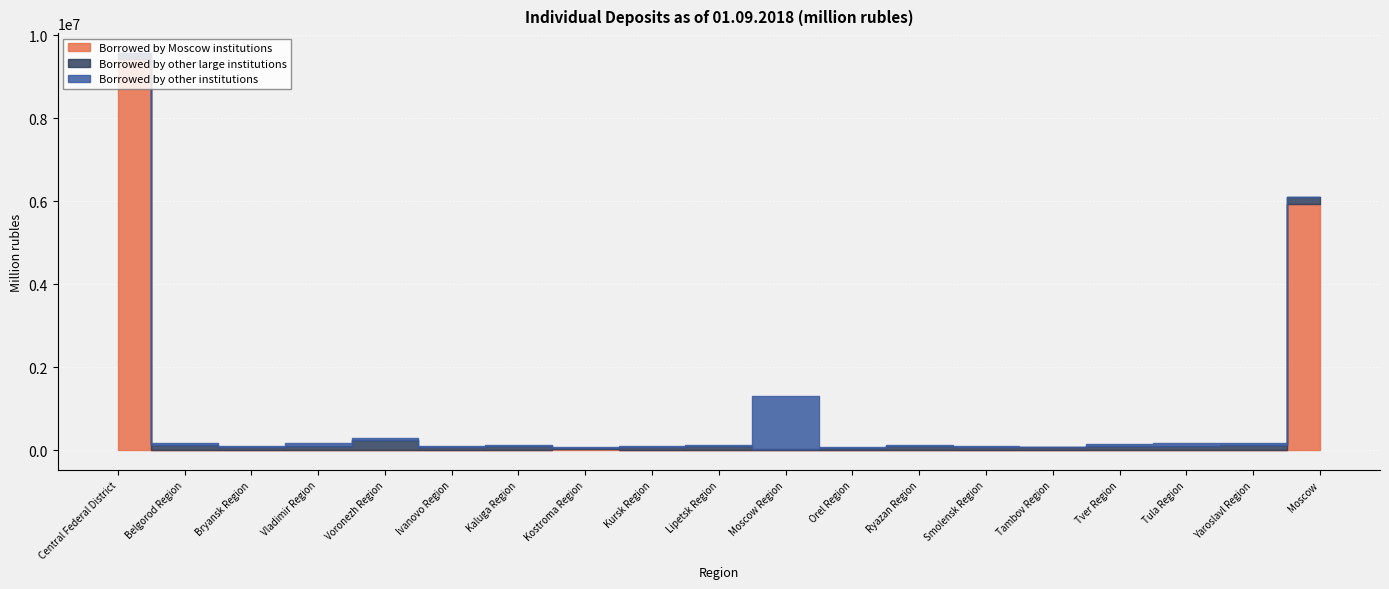

The Borrowed by other institutions series shows 5987 at Moscow. True or false?

False